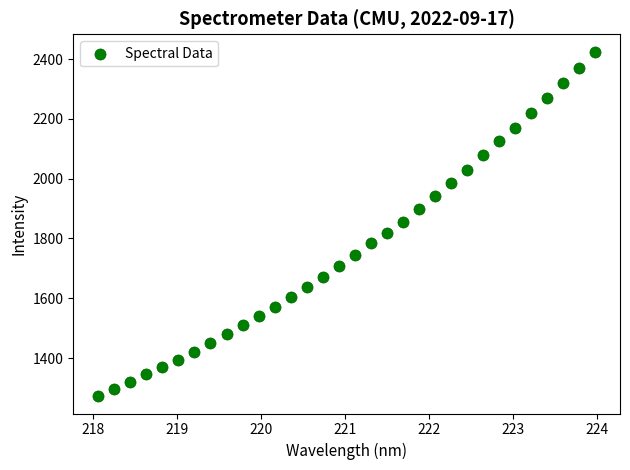

What is the range of Y values (max minus min)?

1153.9